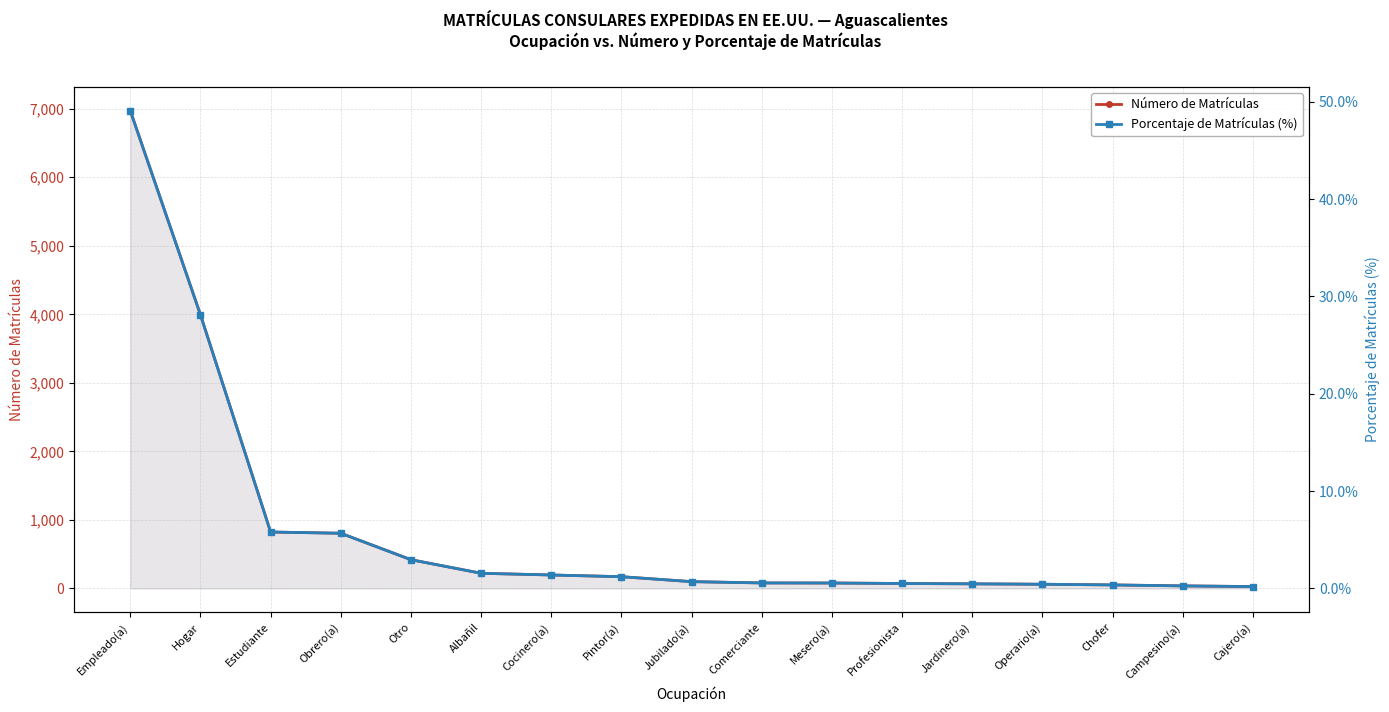

True or false: Número de Matrículas has more than 1 interior local peaks.

False